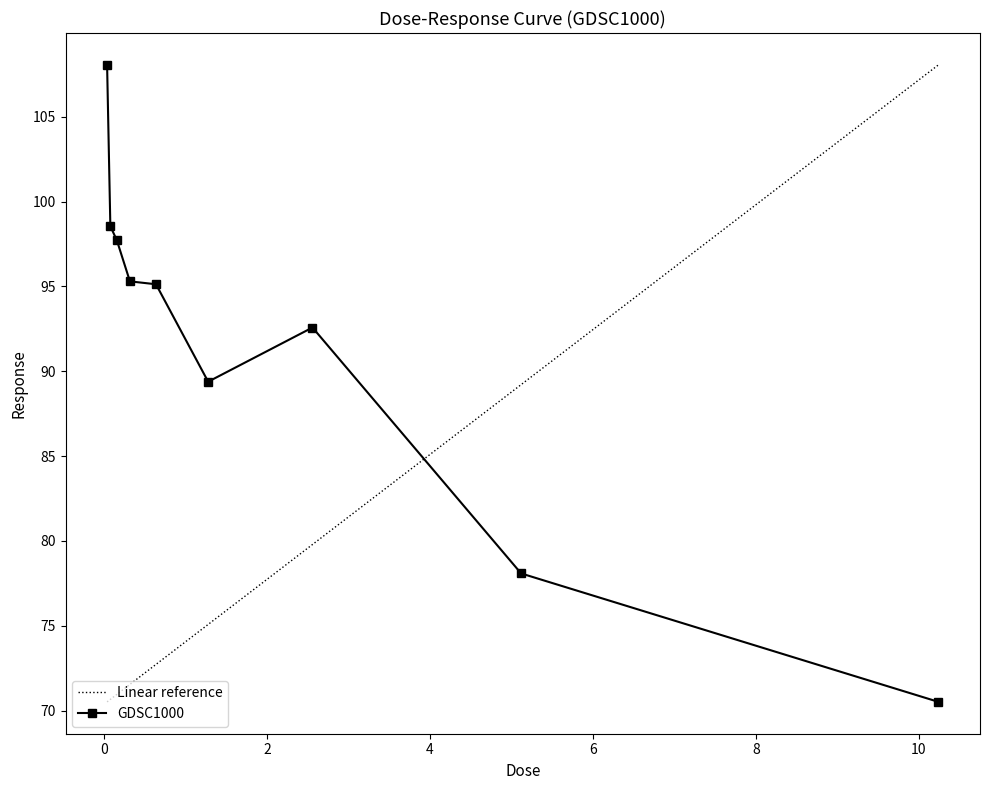

What is the label of the 2nd point from the right?

5.12